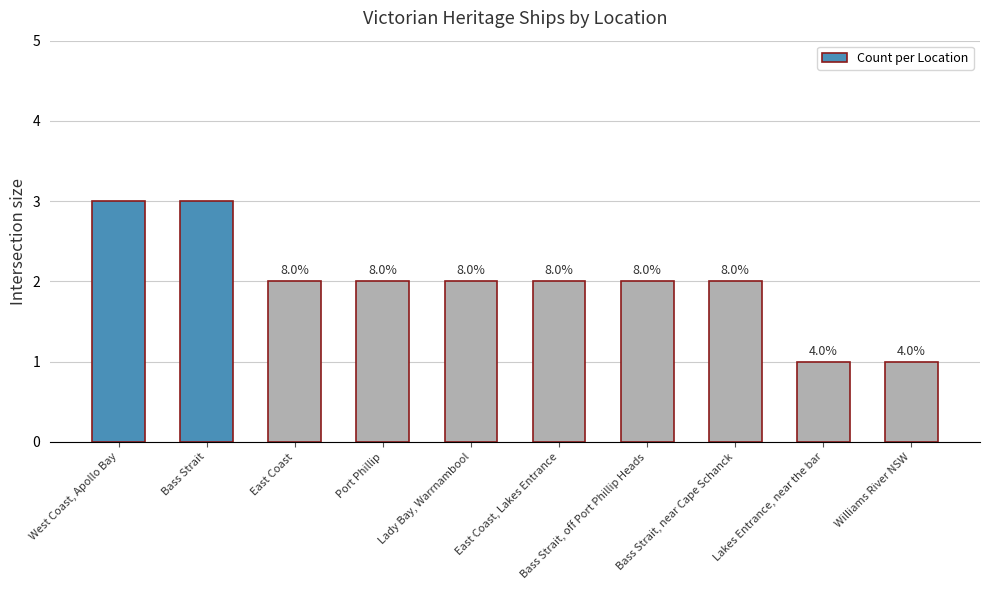

What position from the right is Williams River NSW?

1